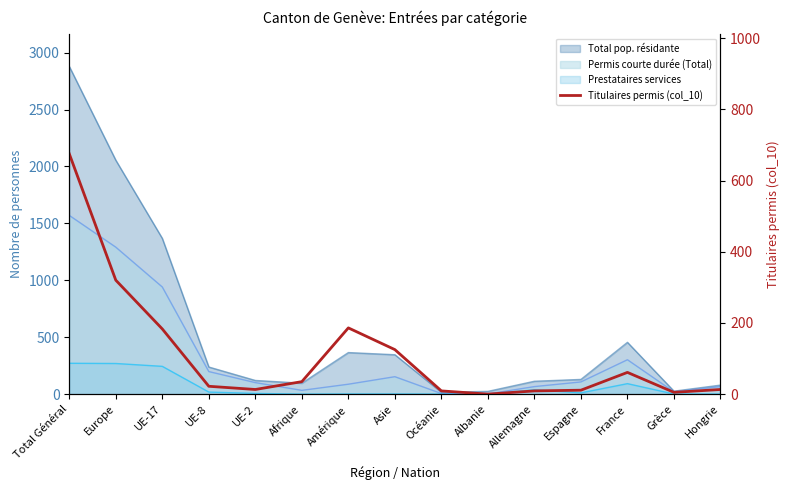

Where is the data nearest to the value 337?

Europe